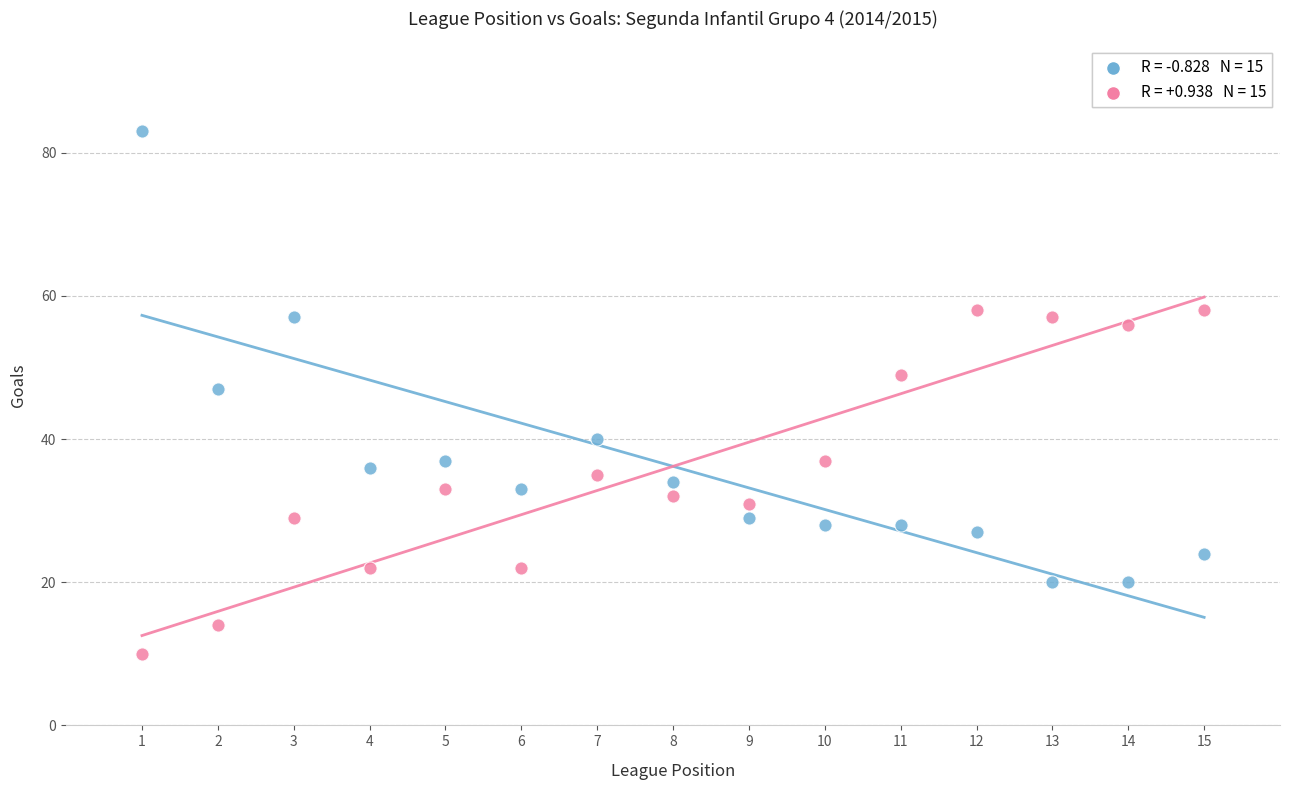

Across all series, what Y value is closest to 46?

47